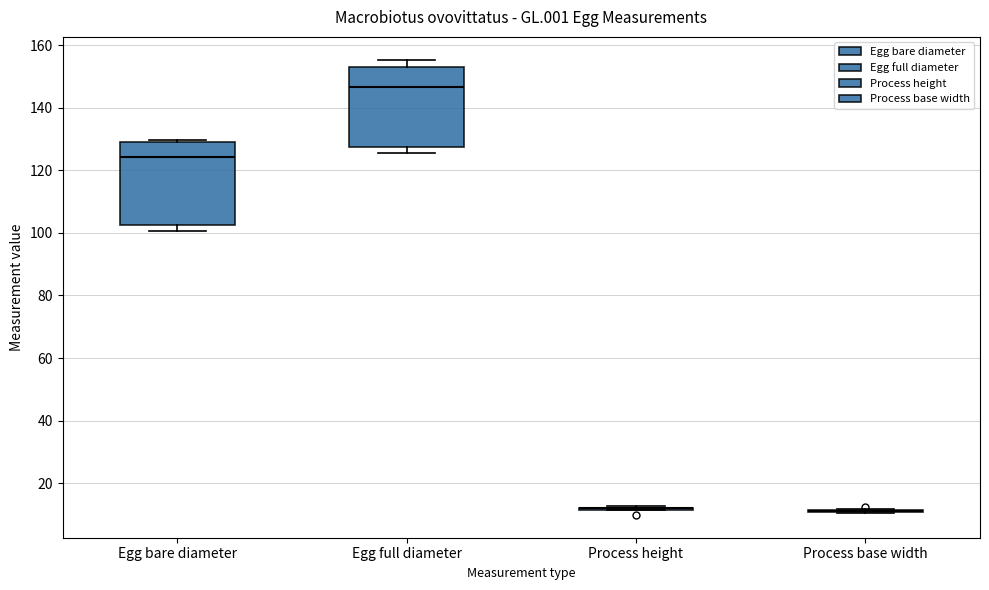

Where is the upper edge of the box for Egg full diameter on the y-axis? The values are not printed on the chart, so give them approximately, as read against the axis.

154